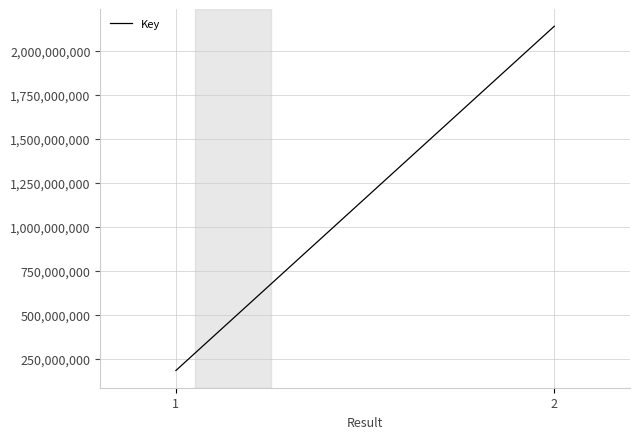

How many distinct data groups are displayed?

1